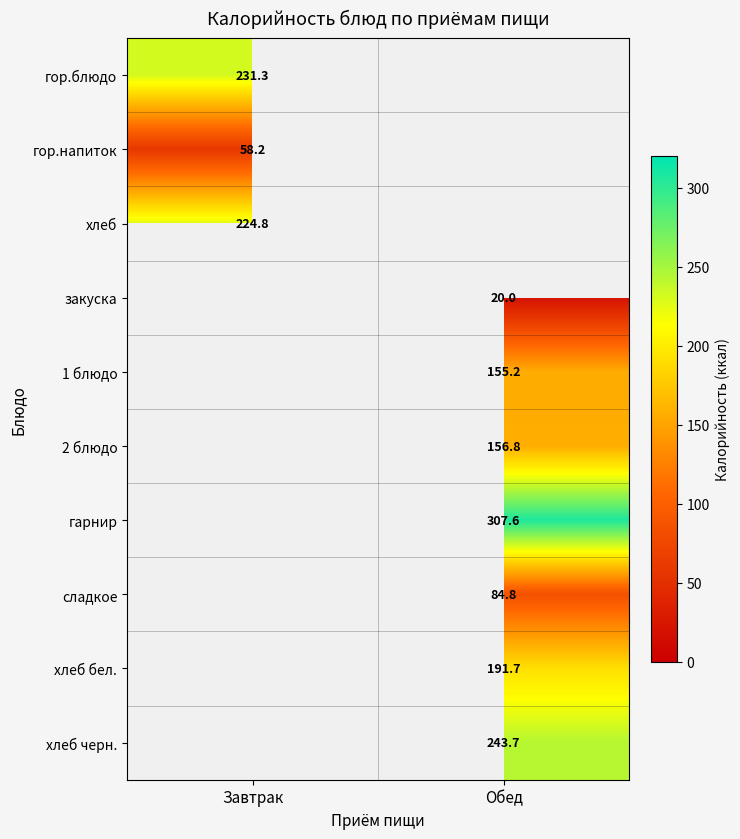

Between Обед and Завтрак, which is larger?

Завтрак